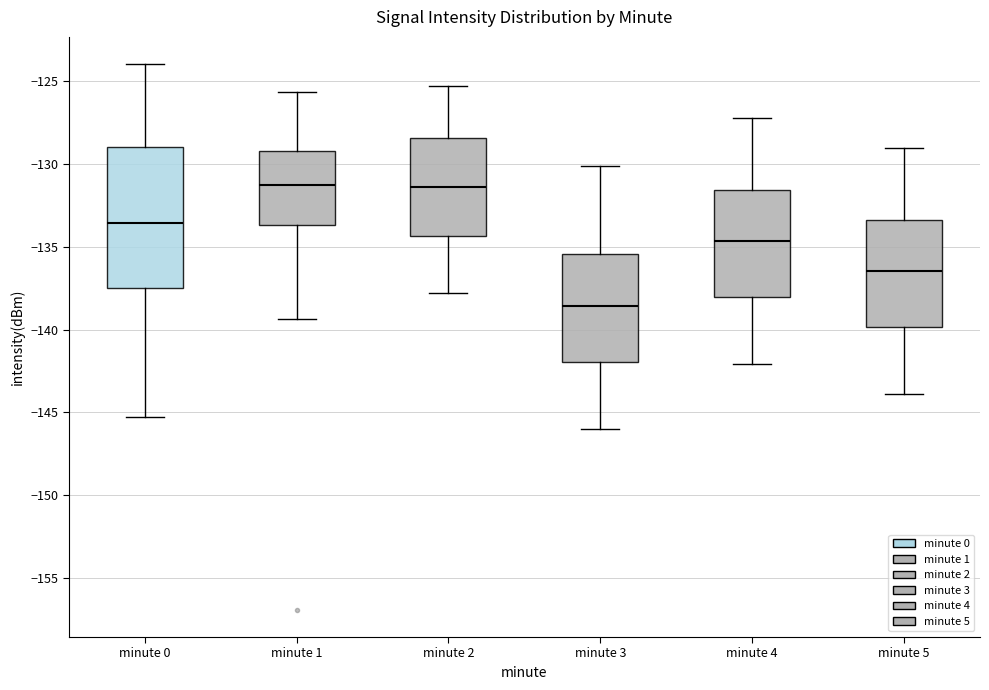

Where does the upper whisker of the box for minute 2 end on the y-axis? The values are not printed on the chart, so give them approximately, as read against the axis.

-125.5